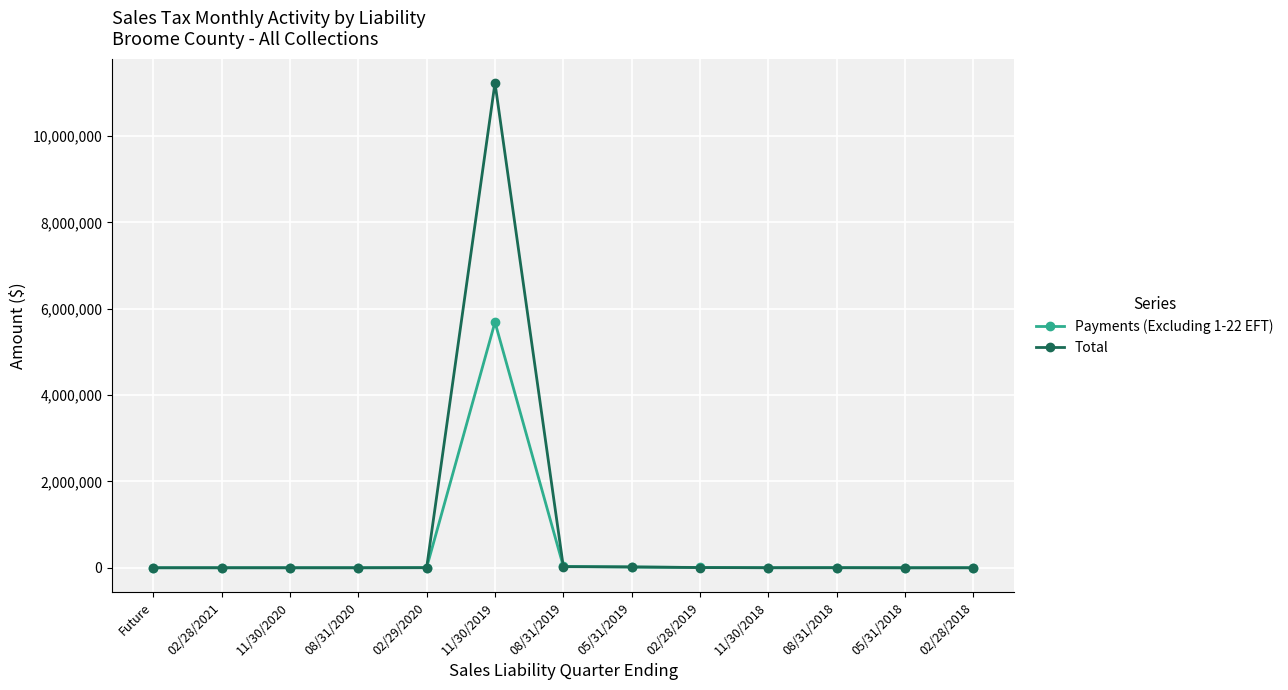

What are all the series names shown in the legend?

Payments (Excluding 1-22 EFT), Total